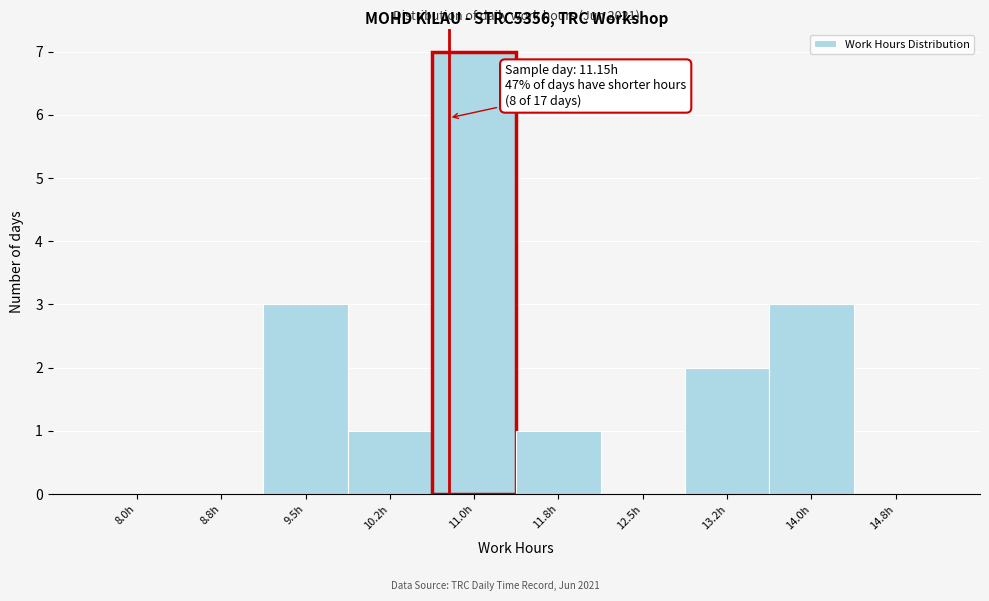

Reading left to right, extract all data points from this chart.

8.0h=0	8.8h=0	9.5h=3	10.2h=1	11.0h=7	11.8h=1	12.5h=0	13.2h=2	14.0h=3	14.8h=0